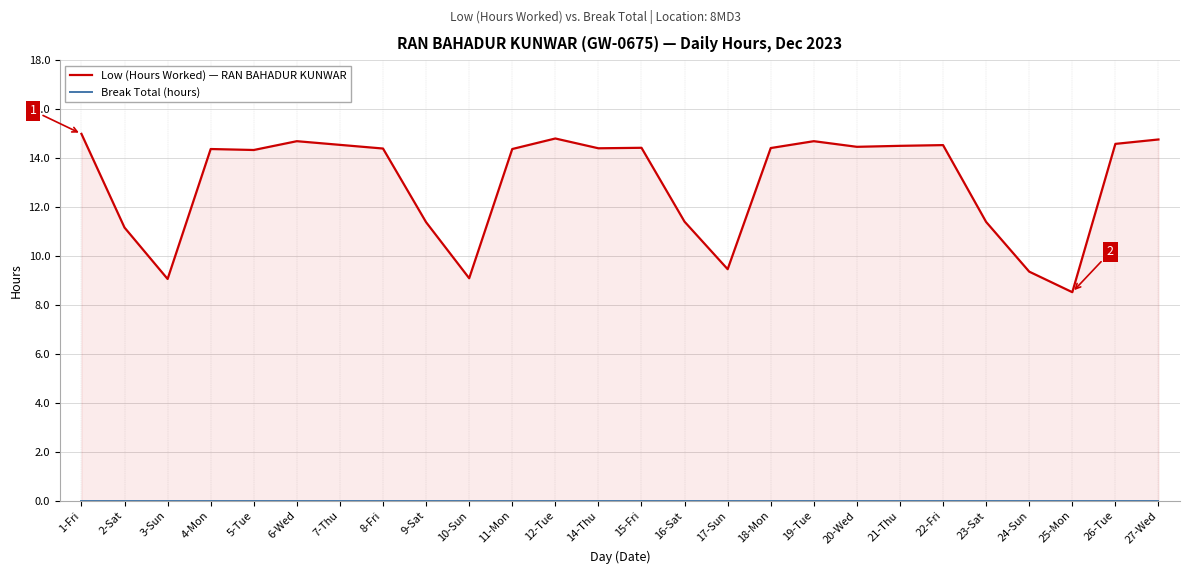

True or false: Low (Hours Worked) — RAN BAHADUR KUNWAR has more than 1 points higher than both neighbors.

True